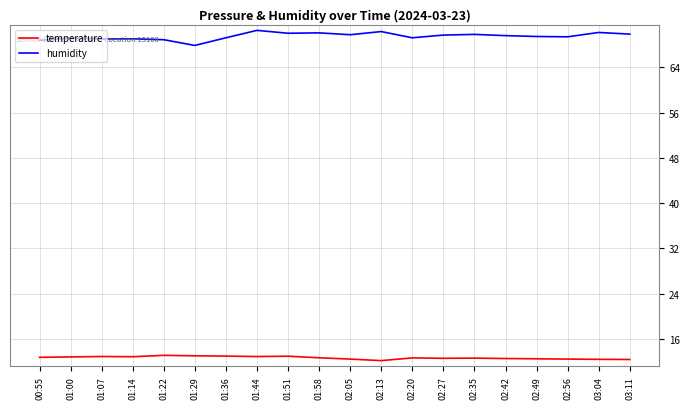

True or false: temperature has a value of 12.7 at 02:20.

True